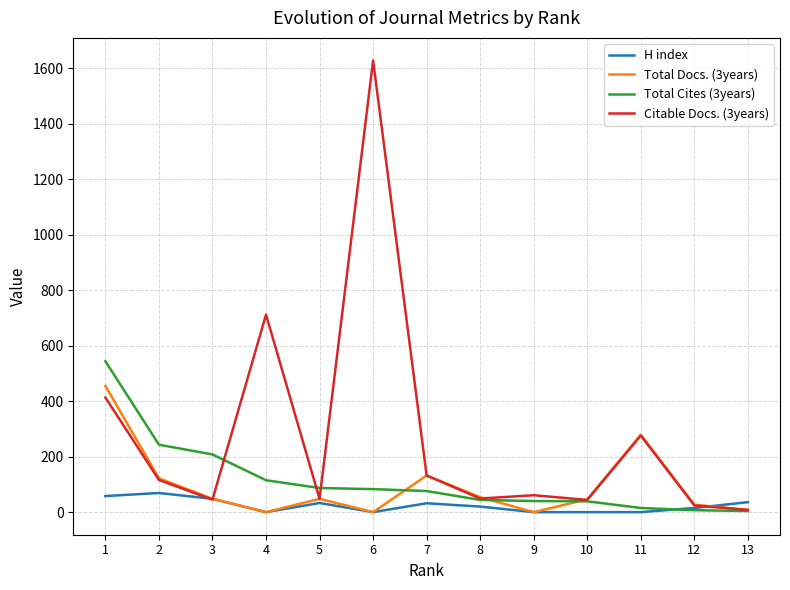

True or false: Citable Docs. (3years) has a value of 569 at 6.

False